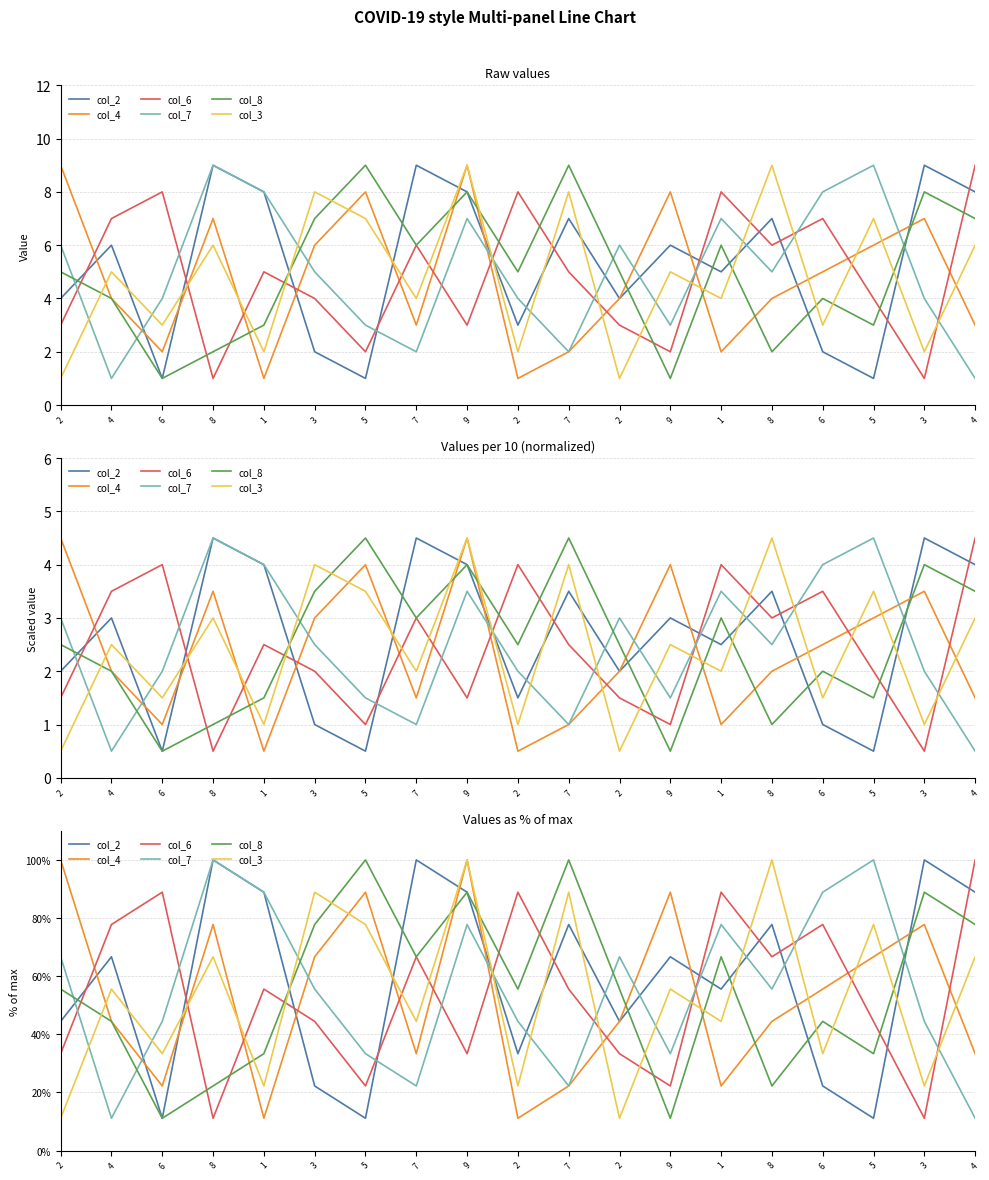

The value of col_4 at 4 is 12.4. True or false?

False